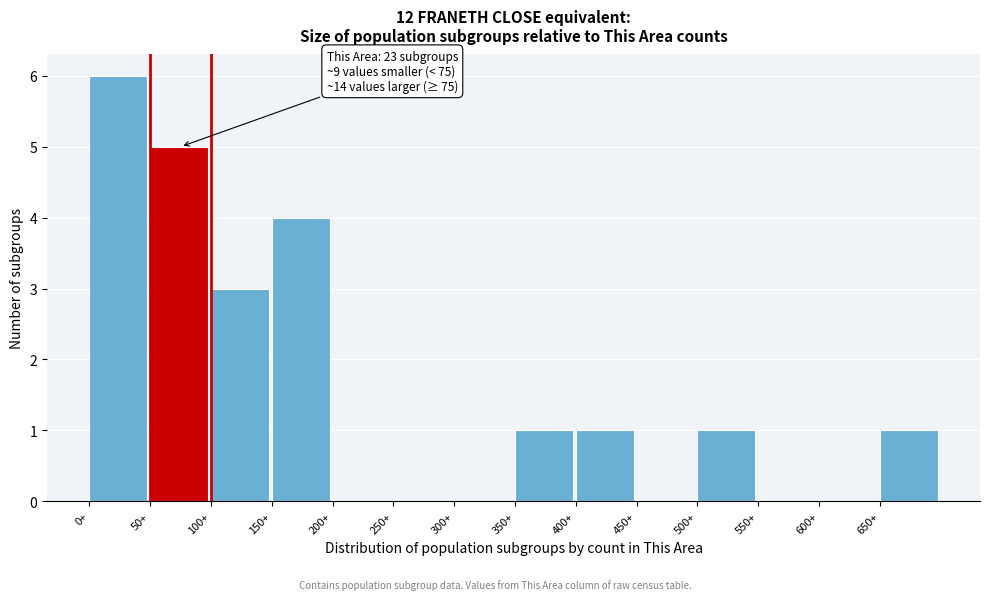

Which range on the x-axis has the tallest bar?

0 to 50